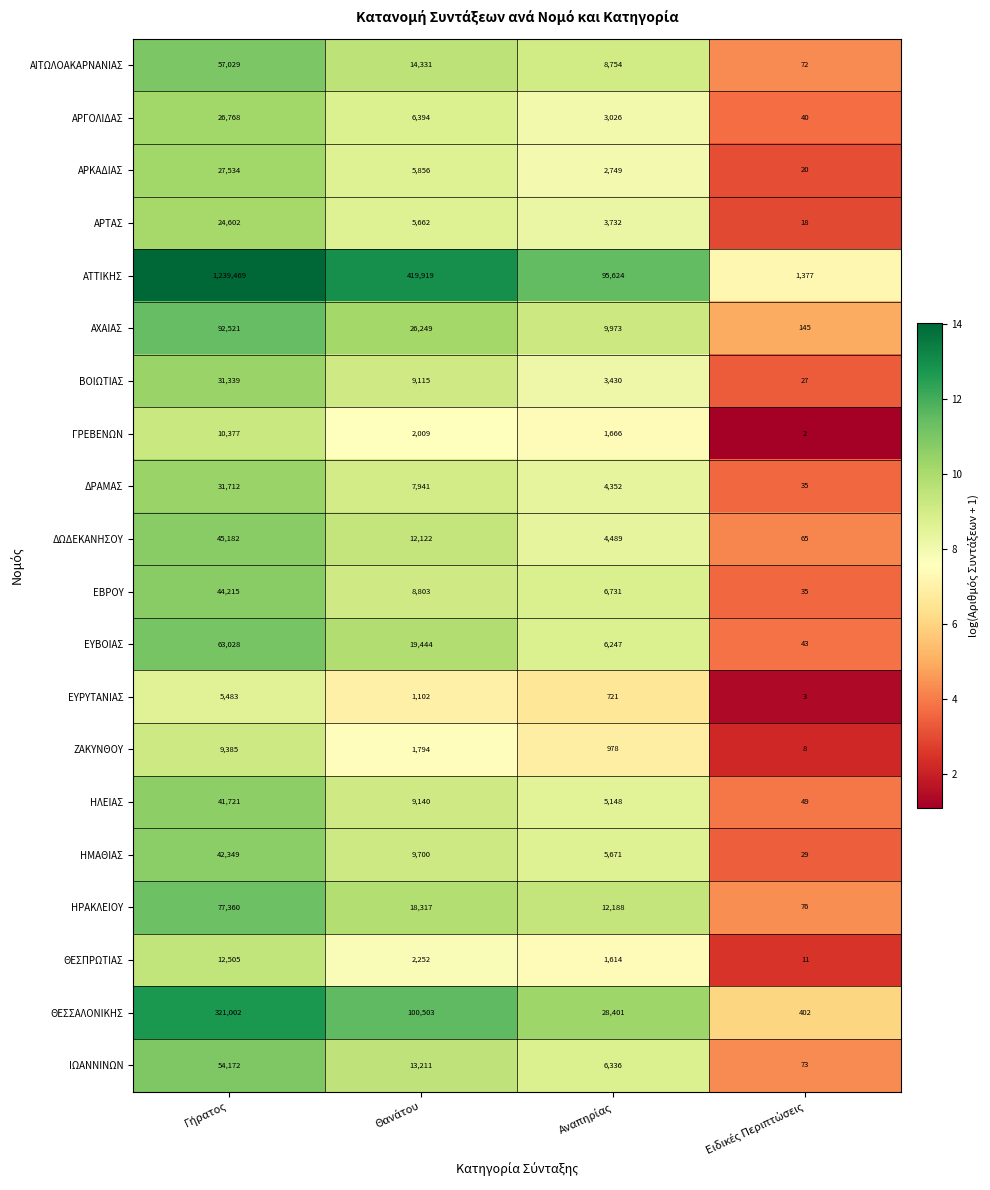

What is the difference between the second highest and second lowest values in the ΕΥΡΥΤΑΝΙΑΣ series?

381